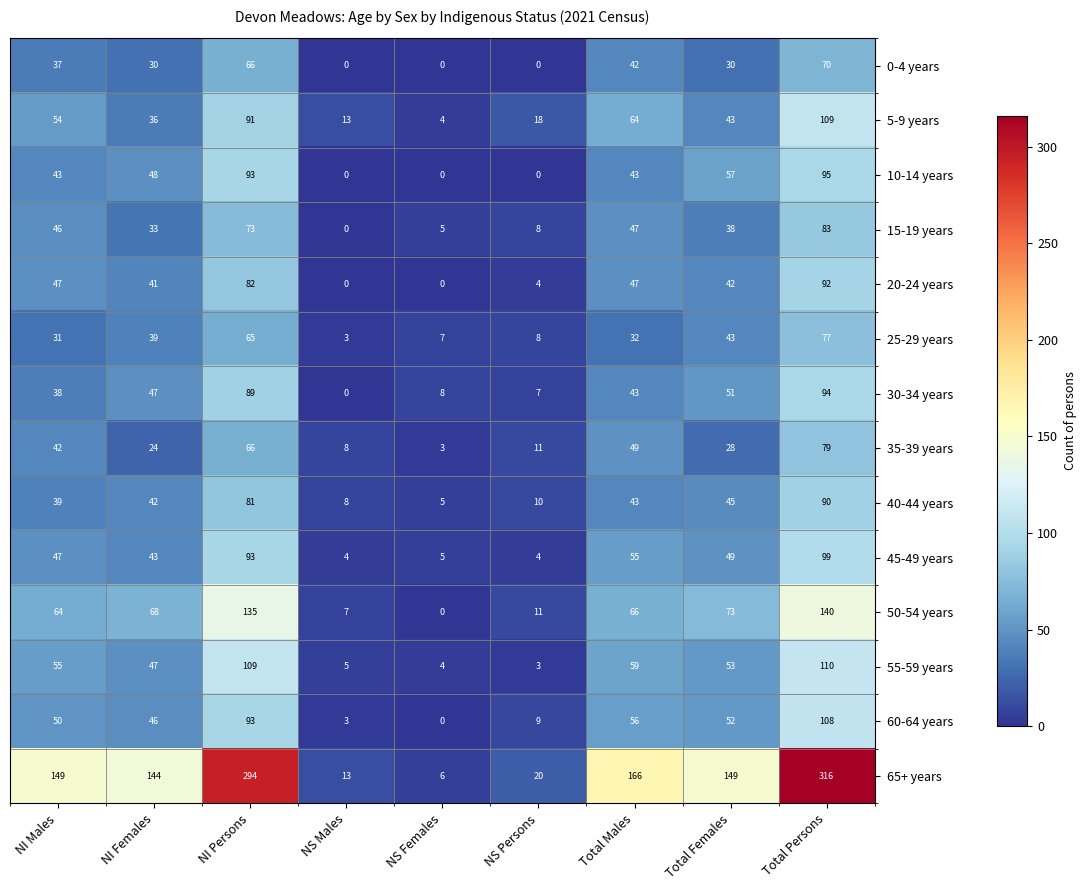

What is the maximum value shown in the chart?

316